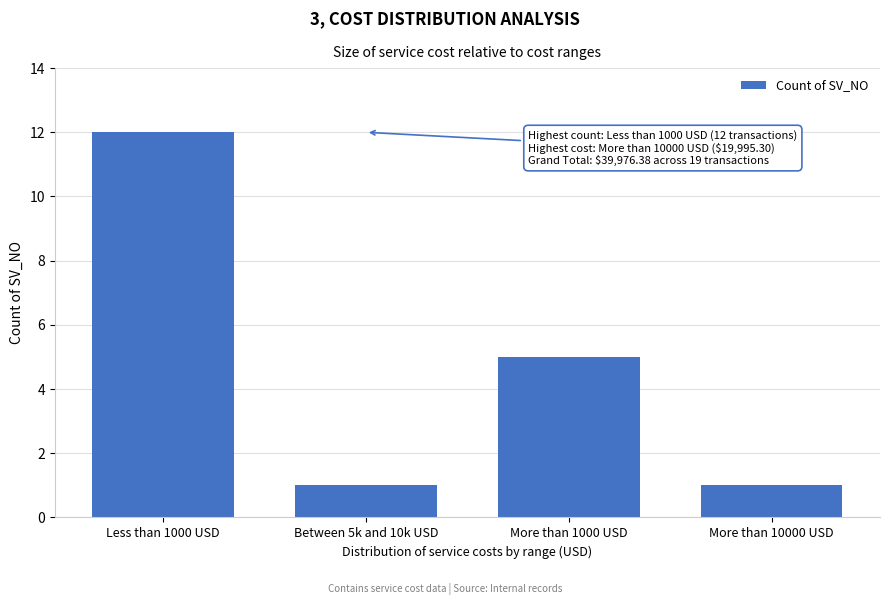

Reading left to right, transcribe all the data shown in this chart.

Less than 1000 USD=12	Between 5k and 10k USD=1	More than 1000 USD=5	More than 10000 USD=1